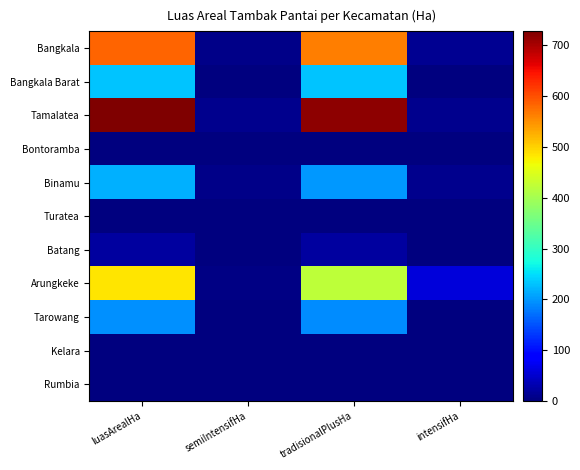

Reading left to right, list all the values displayed in this chart.

Bangkala: luasArealHa=585.2	semiIntensifHa=6.5	tradisionalPlusHa=565.0	intensifHa=13.7
Bangkala Barat: luasArealHa=230.8	semiIntensifHa=0.0	tradisionalPlusHa=230.3	intensifHa=0.0
Tamalatea: luasArealHa=727.2	semiIntensifHa=10.5	tradisionalPlusHa=716.8	intensifHa=10.0
Bontoramba: luasArealHa=0.0	semiIntensifHa=0.0	tradisionalPlusHa=0.0	intensifHa=0.0
Binamu: luasArealHa=216.9	semiIntensifHa=7.3	tradisionalPlusHa=199.6	intensifHa=10.0
Turatea: luasArealHa=0.0	semiIntensifHa=0.0	tradisionalPlusHa=0.0	intensifHa=0.0
Batang: luasArealHa=20.1	semiIntensifHa=0.0	tradisionalPlusHa=20.1	intensifHa=0.0
Arungkeke: luasArealHa=484.8	semiIntensifHa=5.5	tradisionalPlusHa=422.3	intensifHa=57.0
Tarowang: luasArealHa=194.7	semiIntensifHa=2.1	tradisionalPlusHa=192.6	intensifHa=0.0
Kelara: luasArealHa=0.0	semiIntensifHa=0.0	tradisionalPlusHa=0.0	intensifHa=0.0
Rumbia: luasArealHa=0.0	semiIntensifHa=0.0	tradisionalPlusHa=0.0	intensifHa=0.0